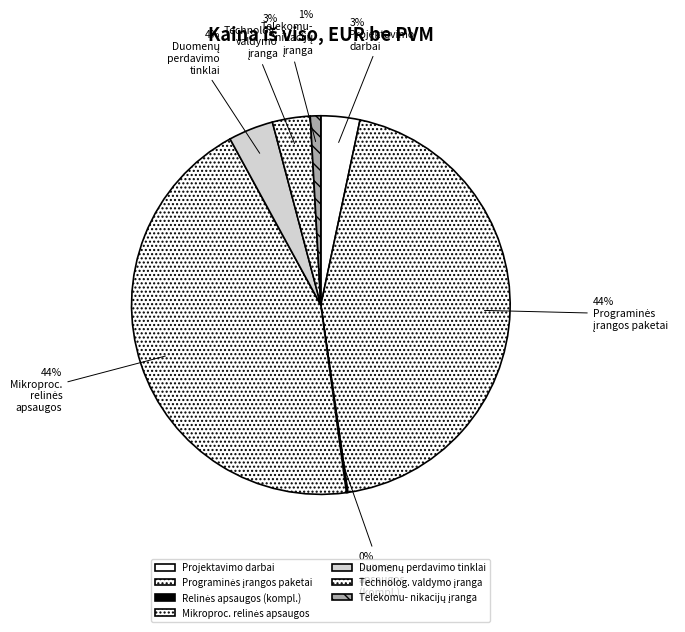

To the nearest percent, what is the difference between the largest and smallest slice percentages?

44%